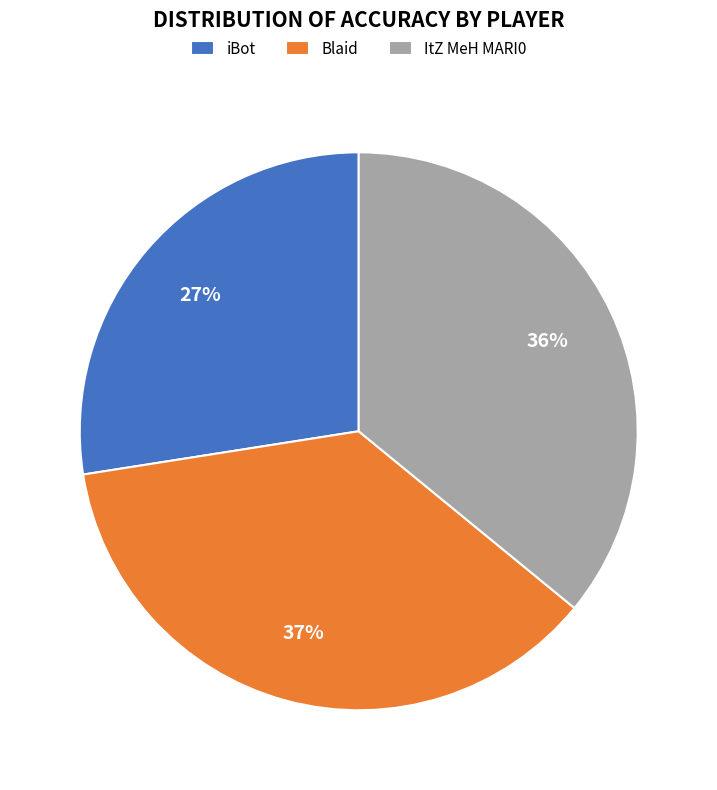

The iBot slice represents 36% of the pie. True or false?

False